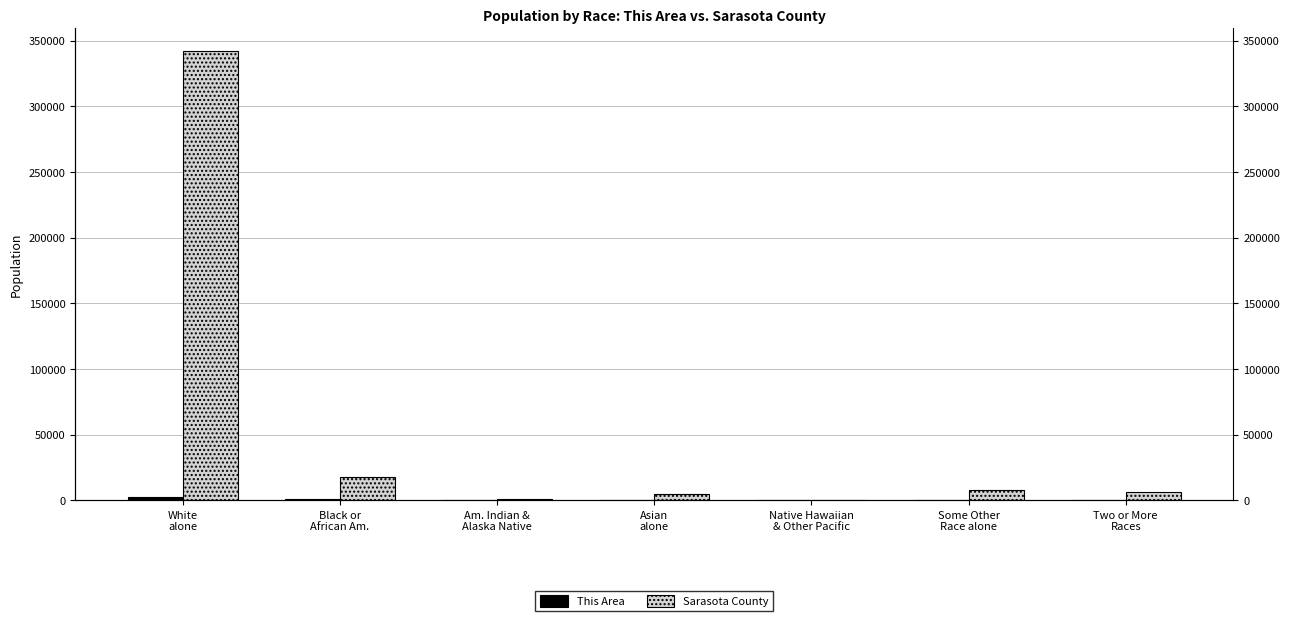

What is the label of the 6th bar from the left?

Some Other
Race alone